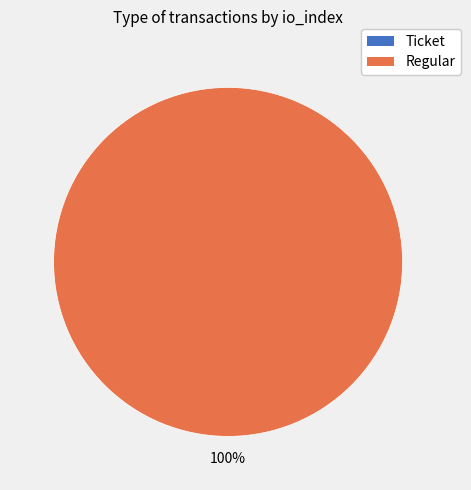

Count the number of slices in the pie.

2